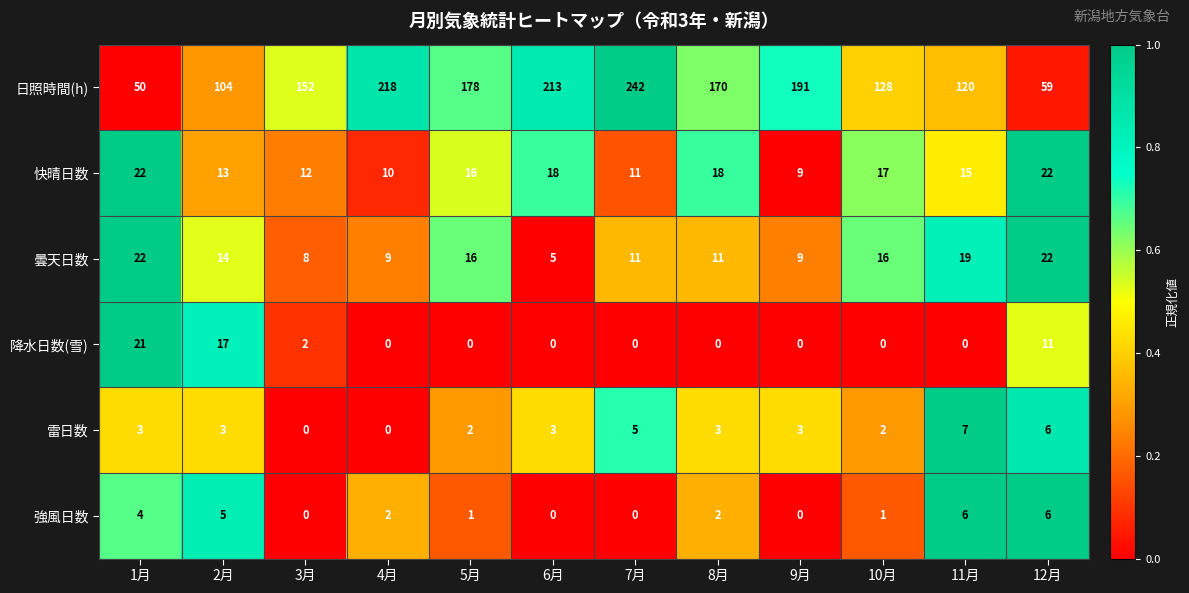

What is the greatest value displayed?

242